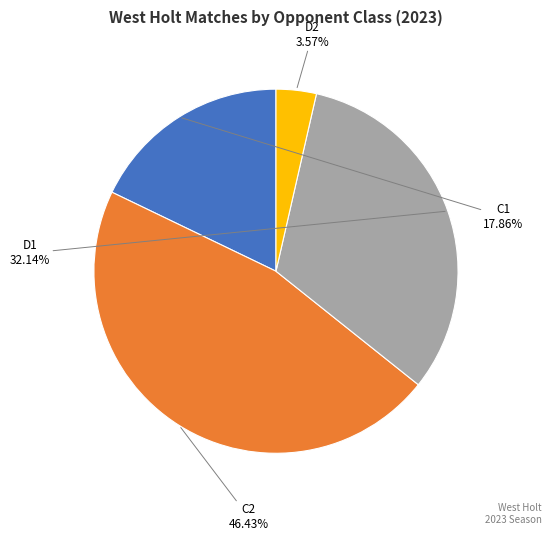

Count the number of slices in the pie.

4